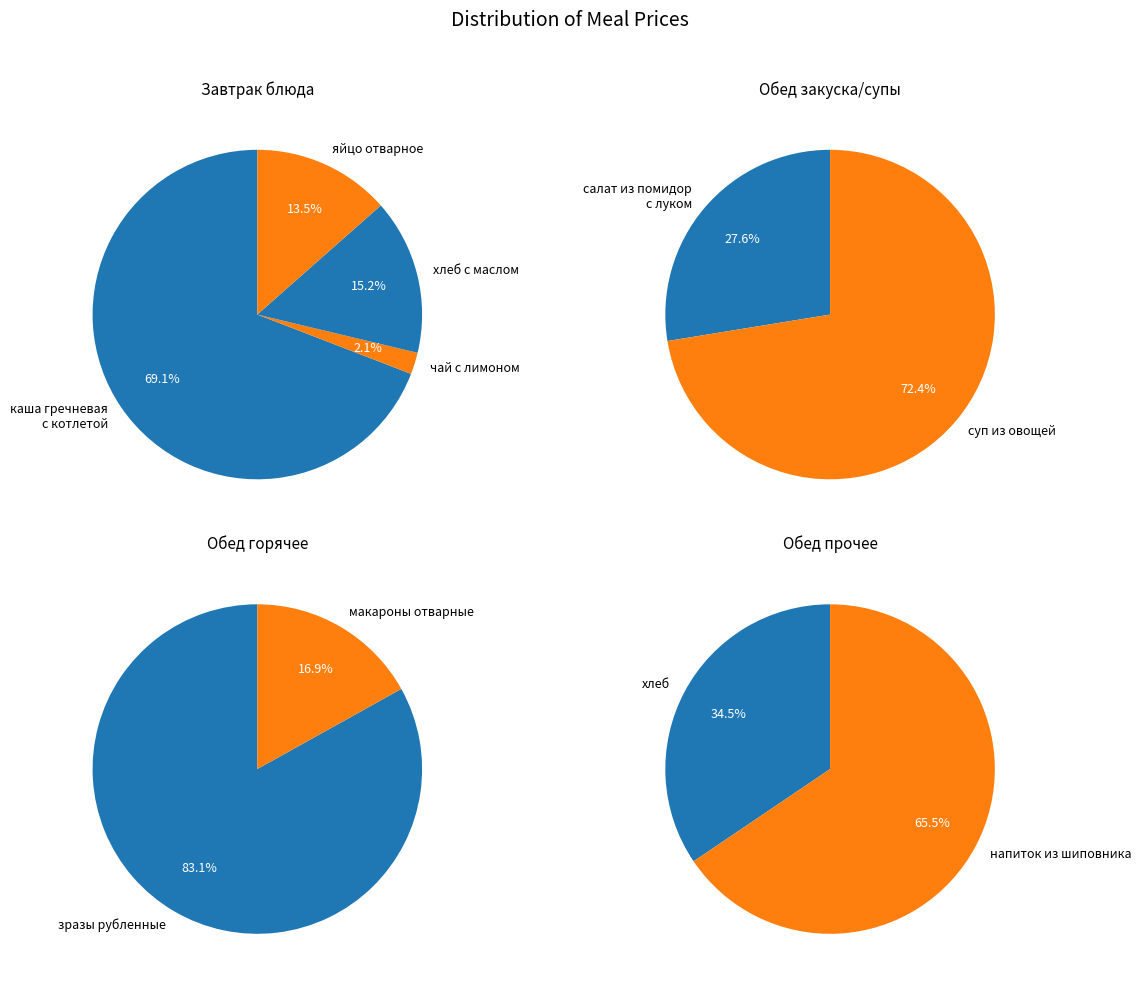

Count the number of slices in the pie.

10